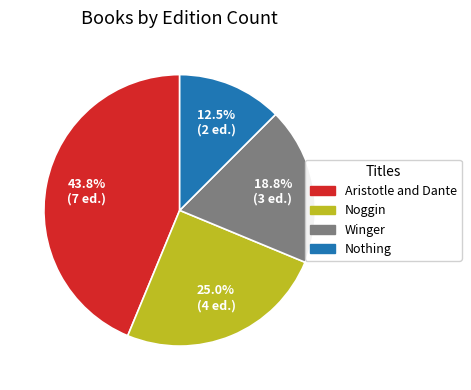

How many slices are in this pie chart?

4